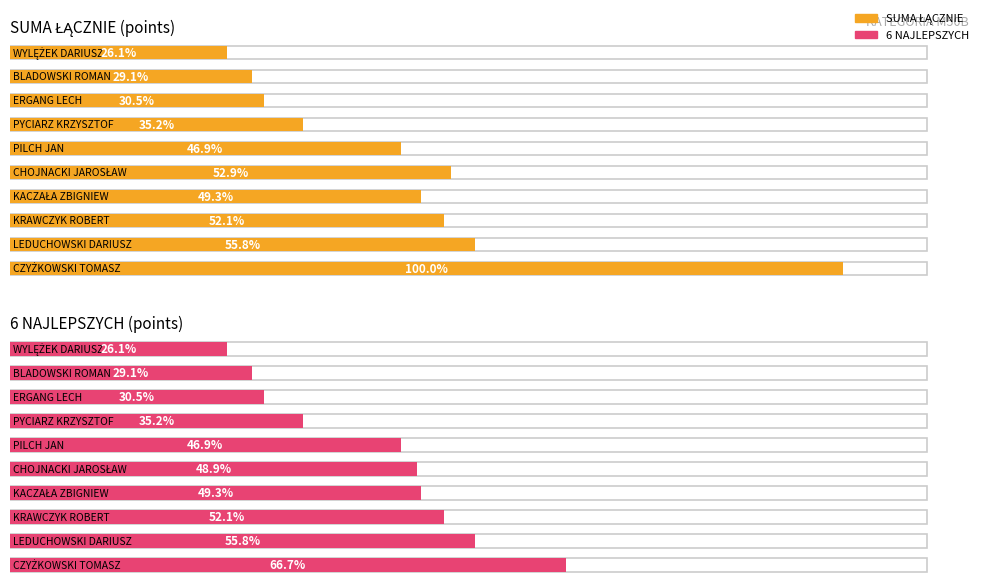

Which series changed the most between KRAWCZYK ROBERT and KACZAŁA ZBIGNIEW?

SUMA ŁĄCZNIE